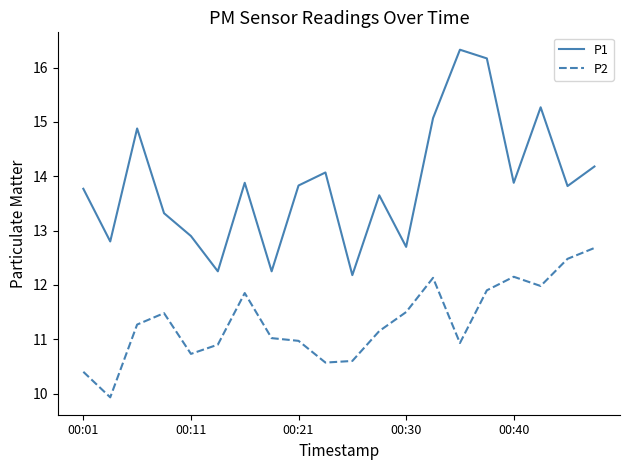

Is this an area chart (filled region under the line)?

No